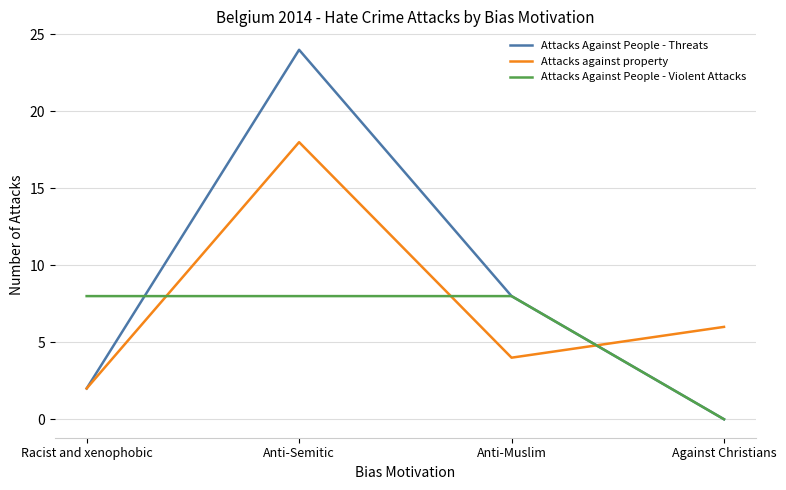

What position from the left is Anti-Muslim?

3